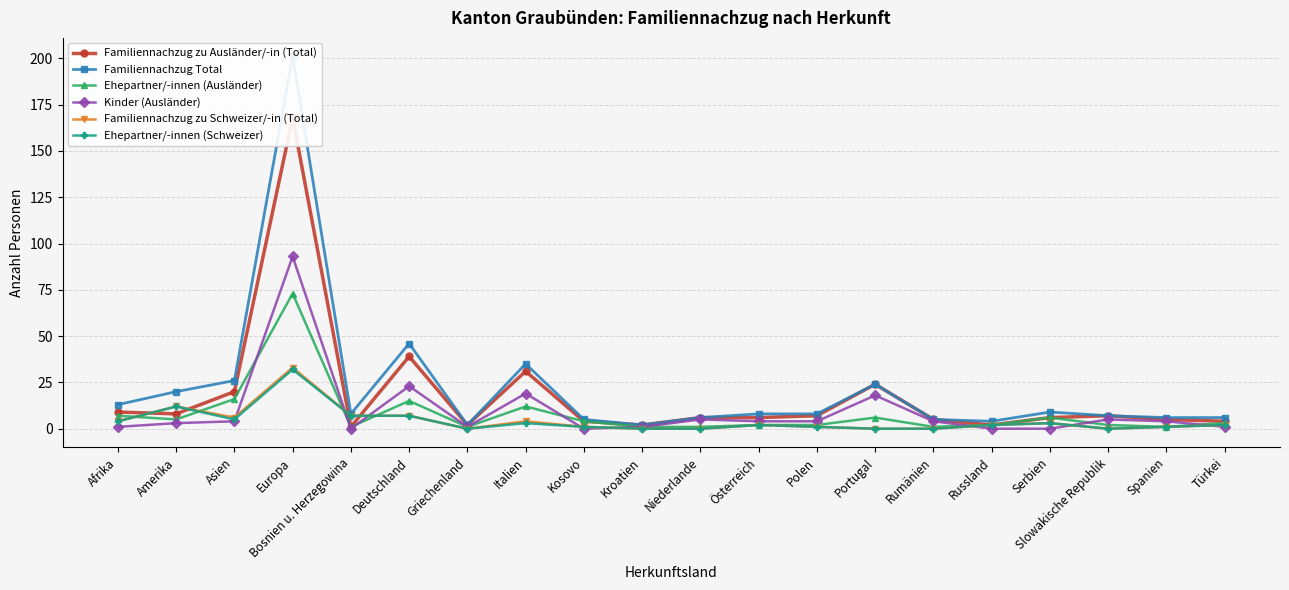

At which label does Ehepartner/-innen (Schweizer) reach its peak?

Europa